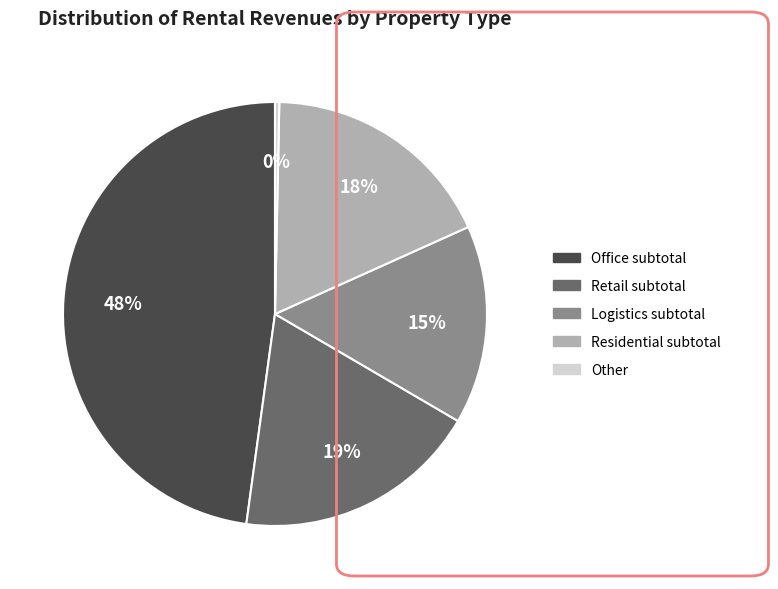

How many slices are in this pie chart?

5